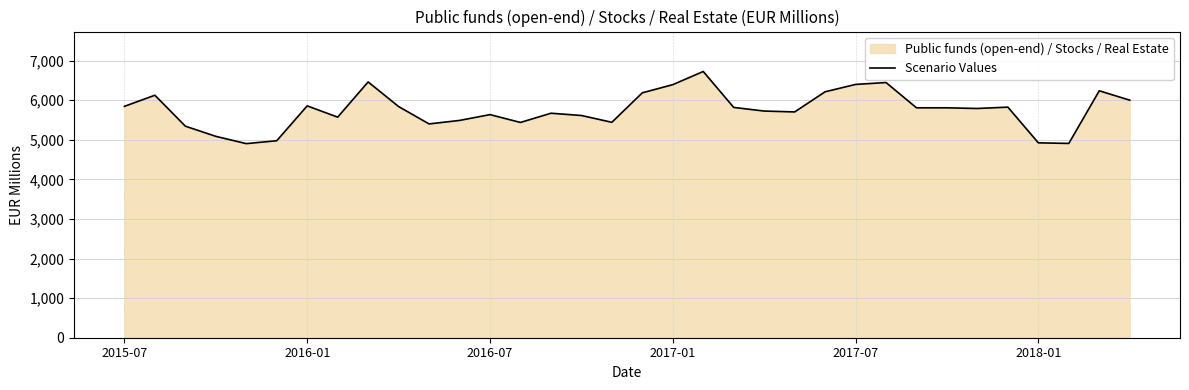

What is the ratio of the value at 13 to the value at 32?

0.9